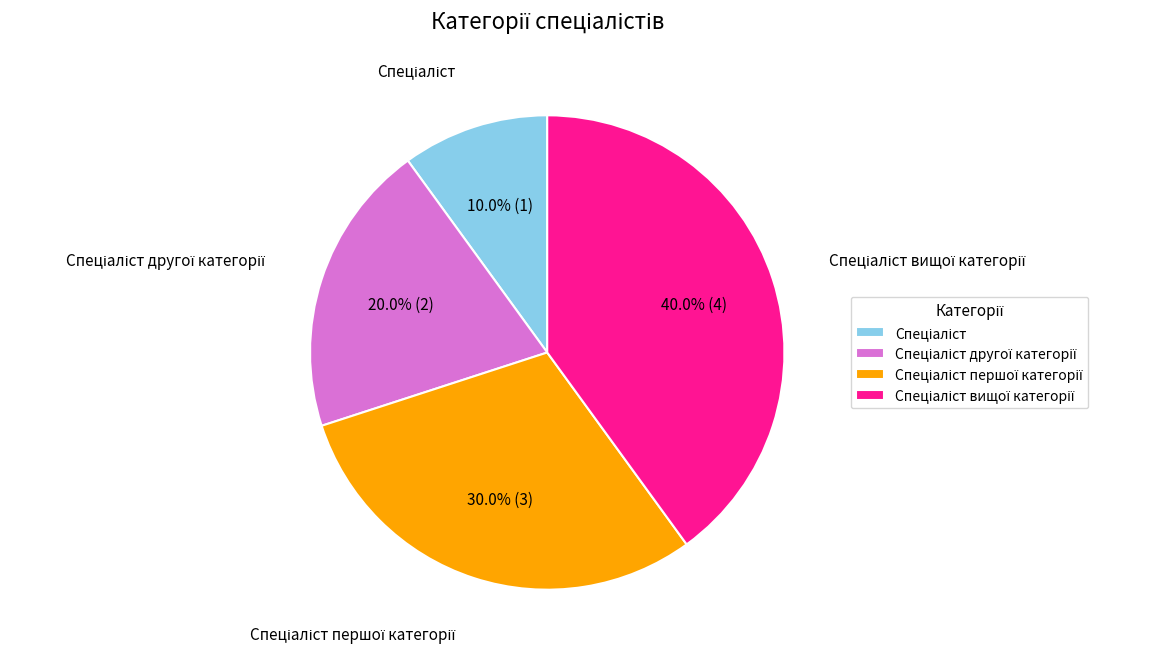

Is there any slice that represents more than half of the pie?

No